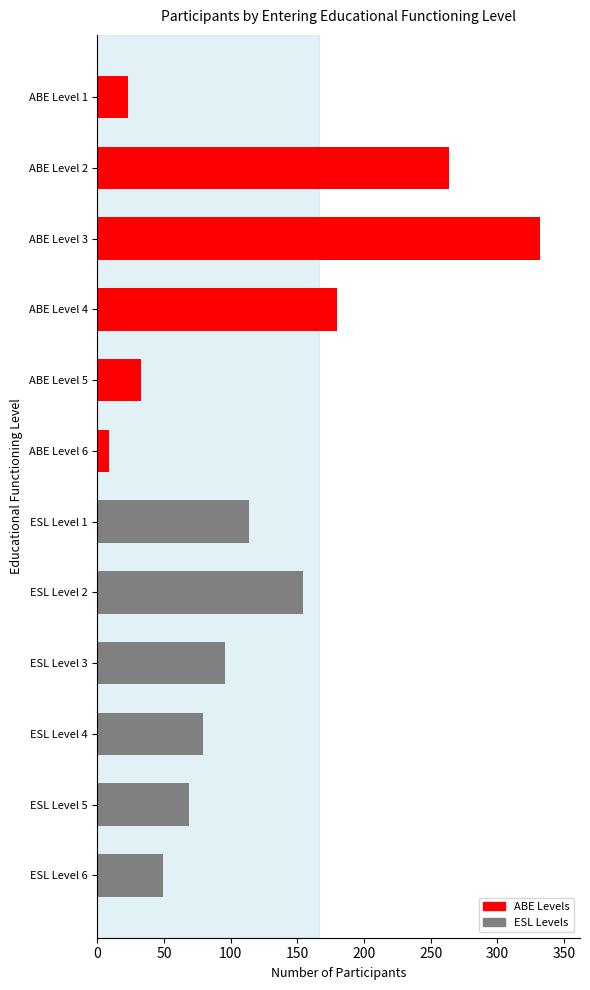

What is the label of the 7th bar from the bottom?

ABE Level 6